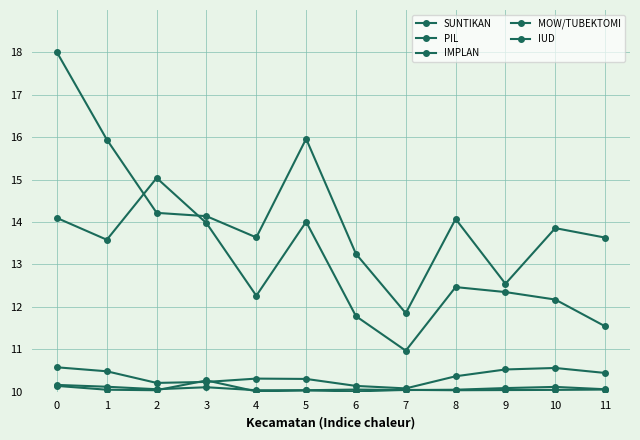

How many distinct data groups are displayed?

5